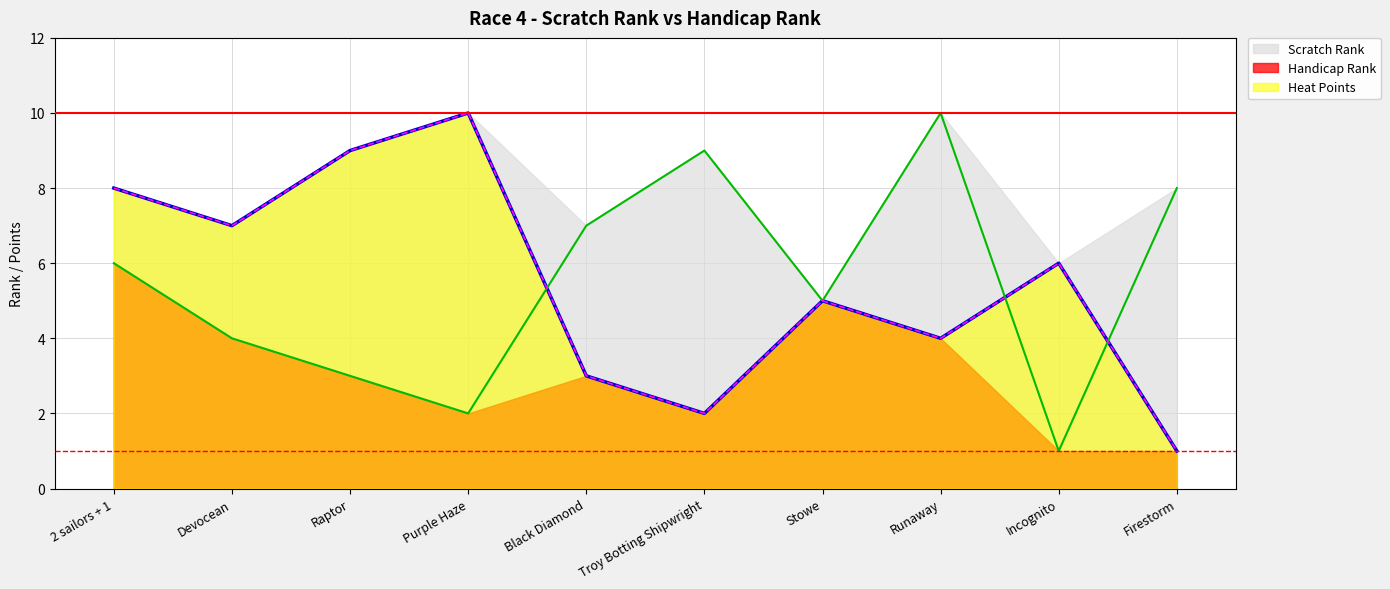

Count the Handicap Rank values in the range 3 to 8.

6